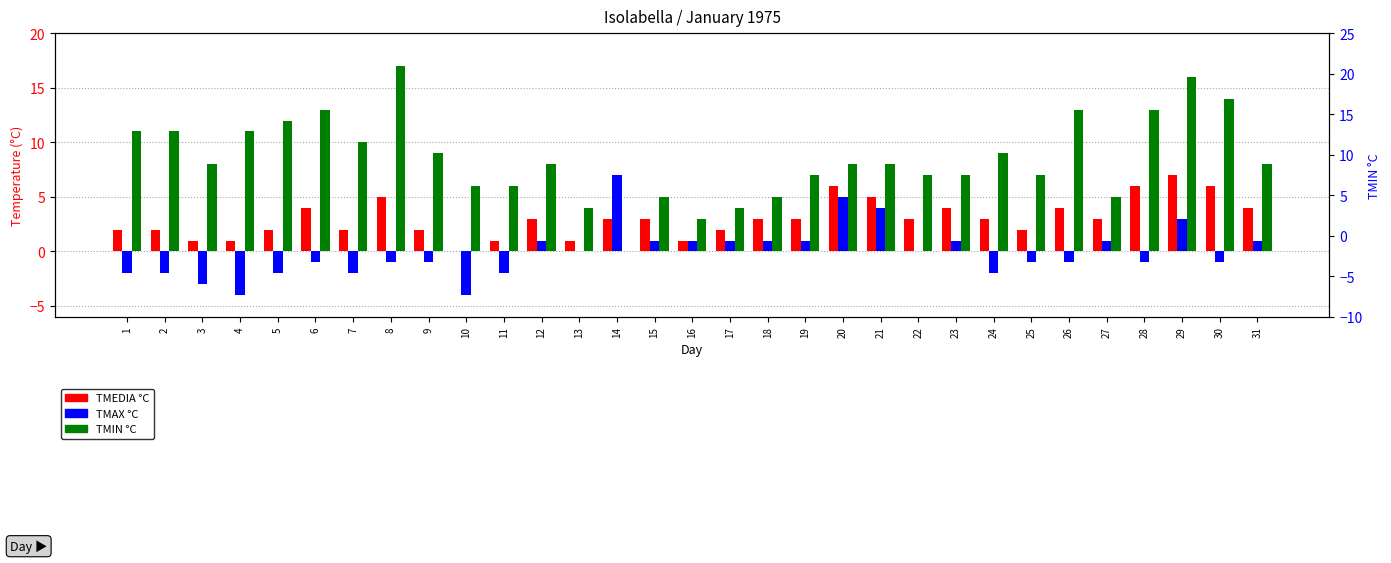

List the series in order of their peak value, lowest first.

TMEDIA °C, TMAX °C, TMIN °C